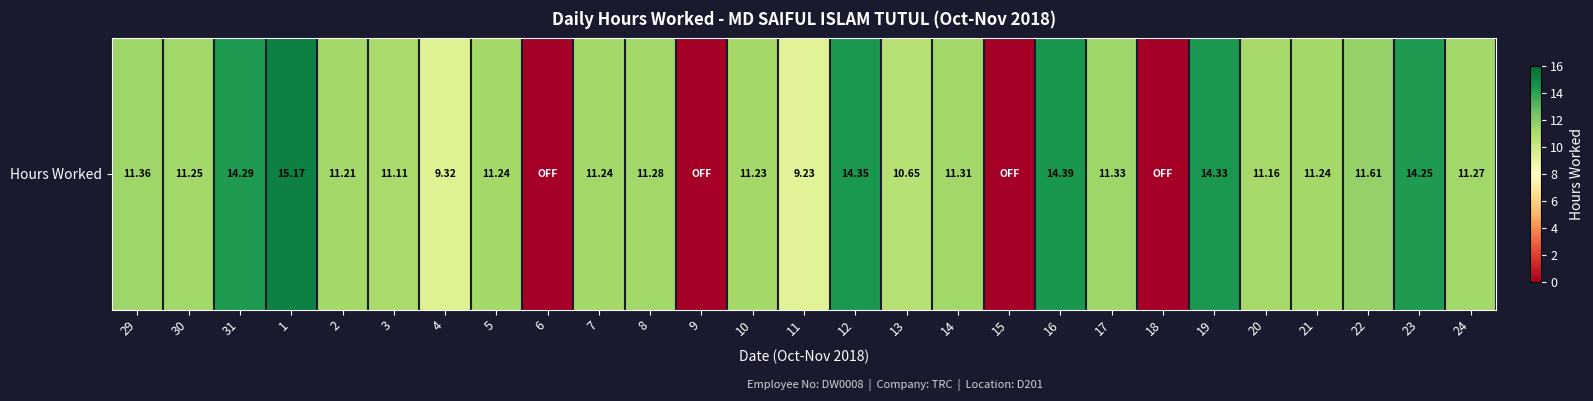

The value at 18 is 8.9. True or false?

False